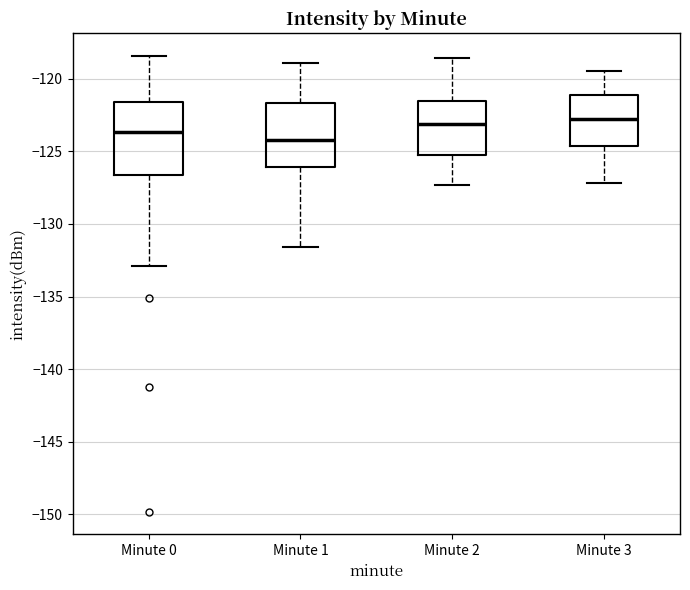

Which box has the lowest median line?

Minute 1